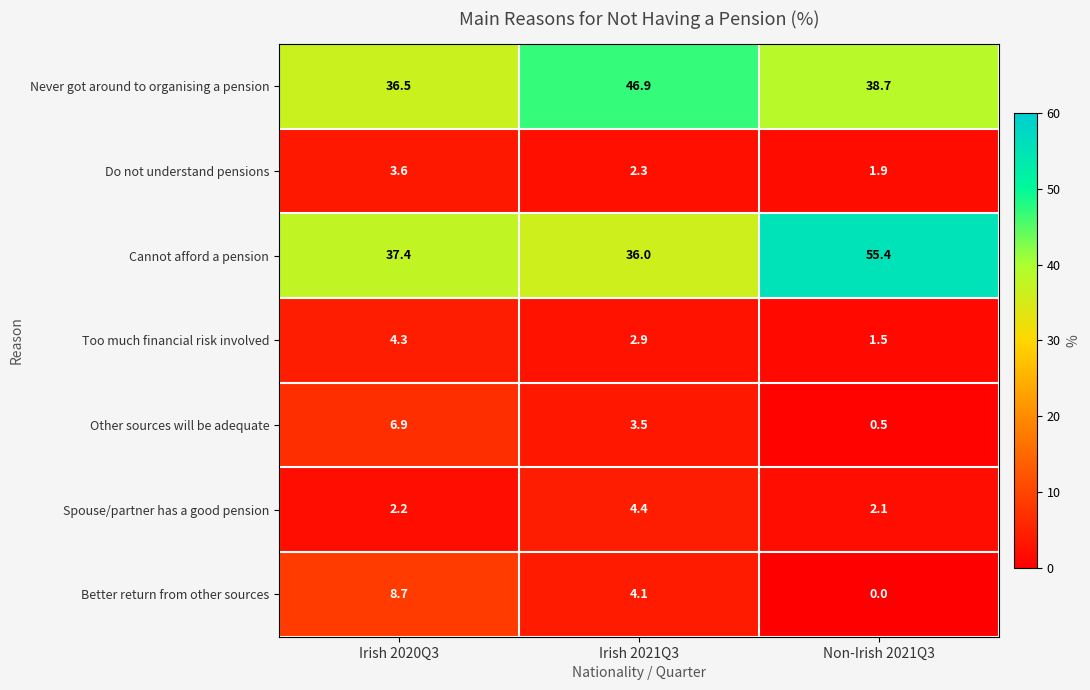

At how many categories does at least one series exceed 50?

1